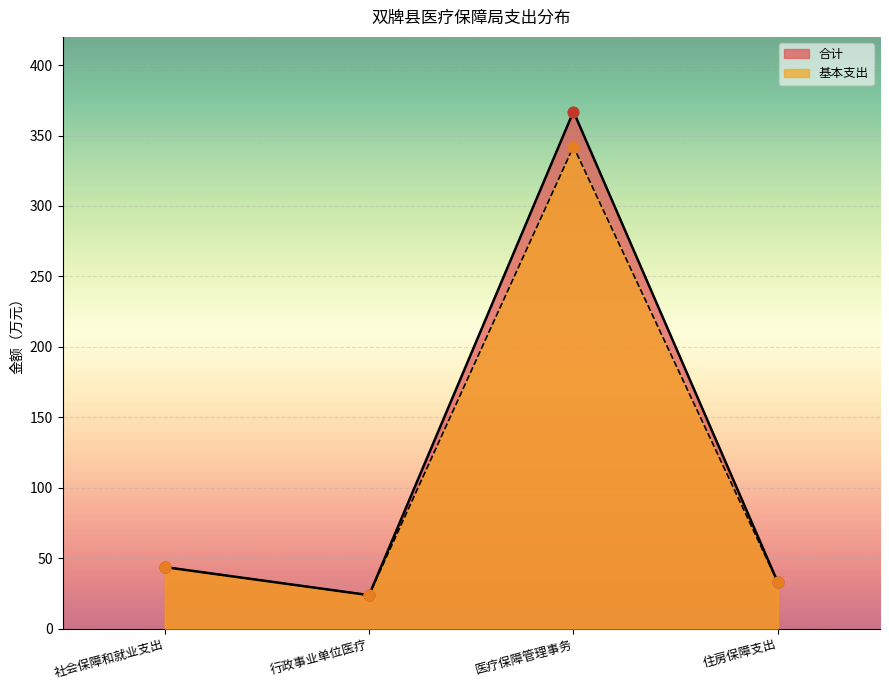

Is the value of 合计 at 社会保障和就业支出 greater than the value of 基本支出 at 行政事业单位医疗?

Yes